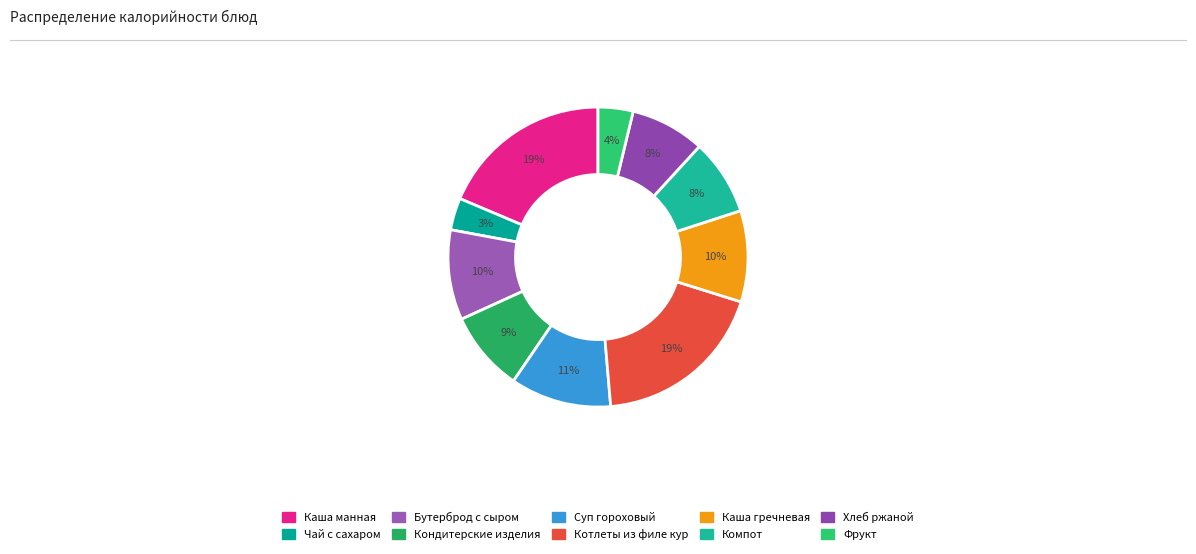

Which category has the biggest portion of the pie?

Котлеты из филе кур